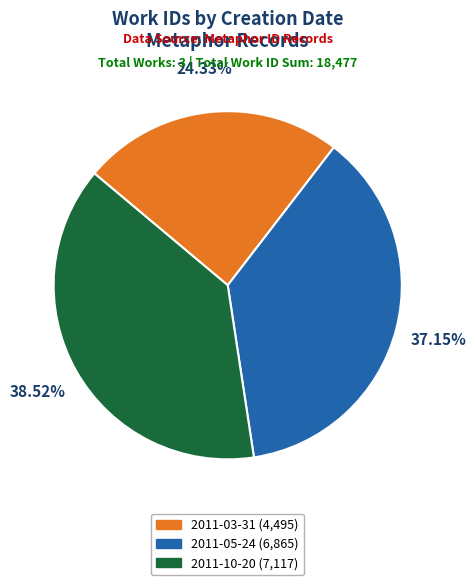

How many segments does this pie chart have?

3